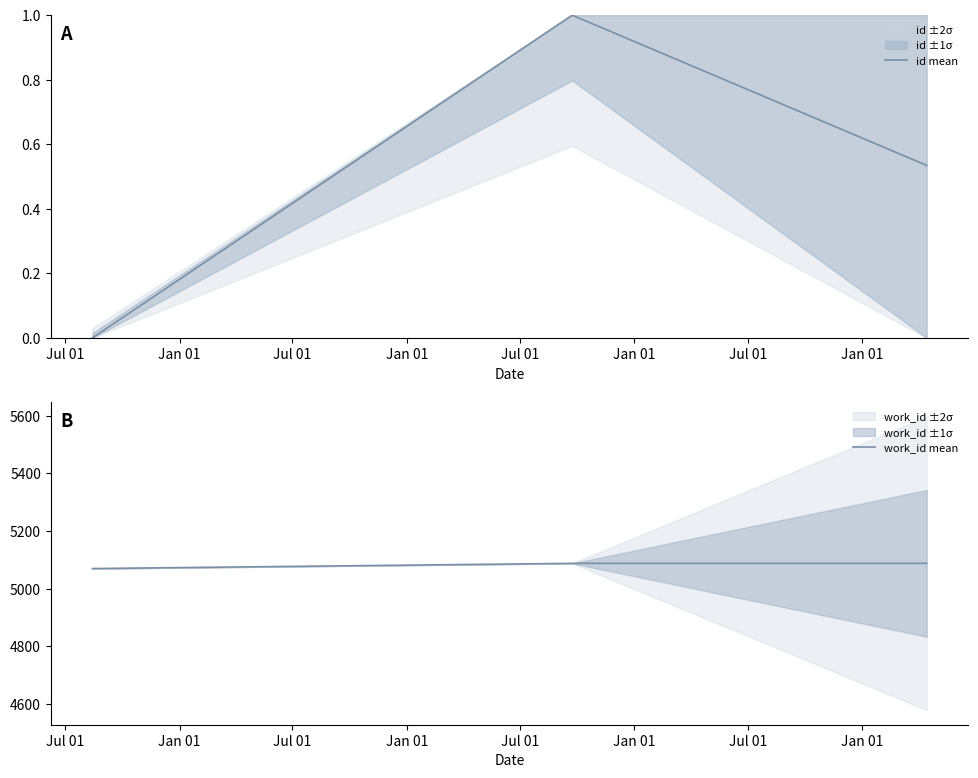

Is this an area chart (filled region under the line)?

No